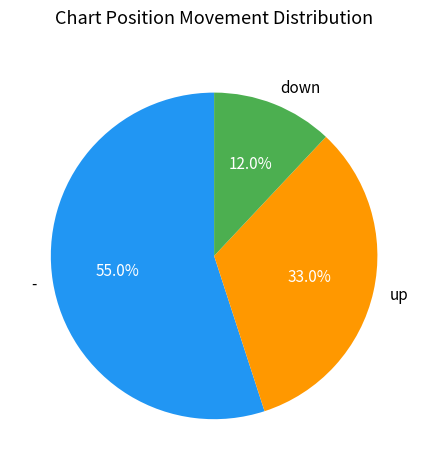

Rank the categories by value from highest to lowest.

-, up, down